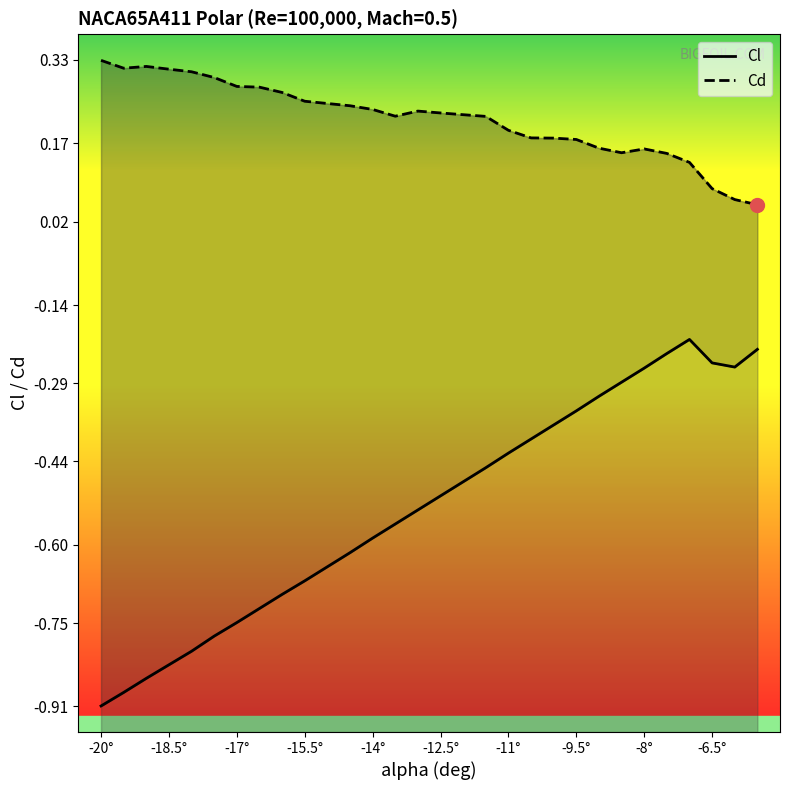

True or false: Cl and Cd cross at least once.

False